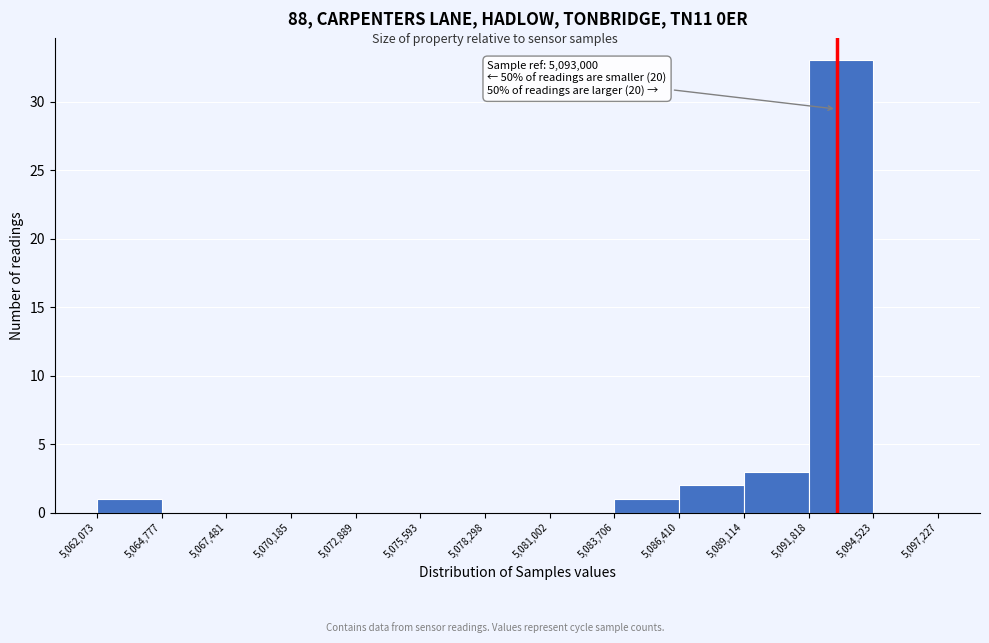

Over which range of the x-axis is the bar tallest?

5,091,818 to 5,094,523